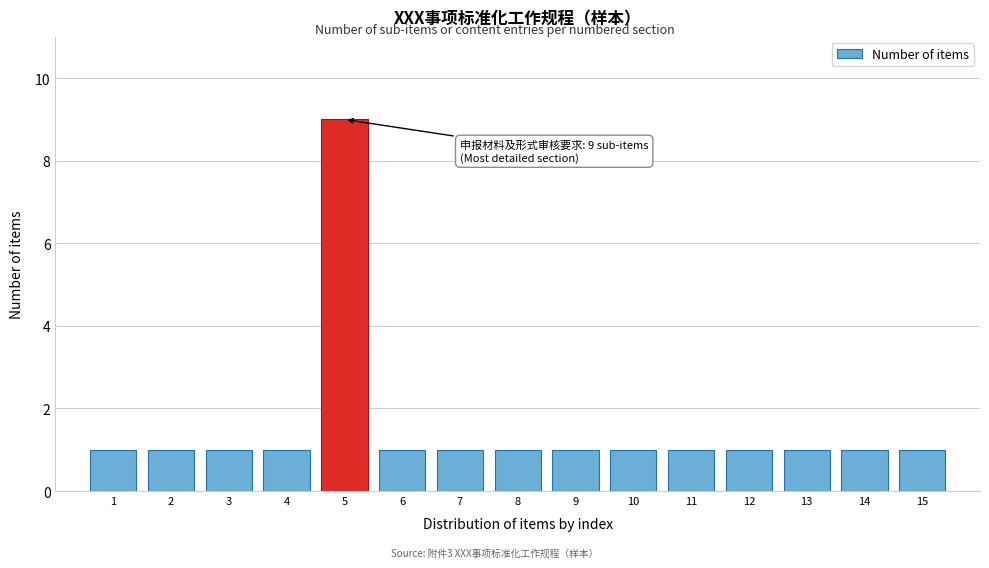

Reading left to right, what are all the values shown in this chart?

1=1	2=1	3=1	4=1	5=9	6=1	7=1	8=1	9=1	10=1	11=1	12=1	13=1	14=1	15=1